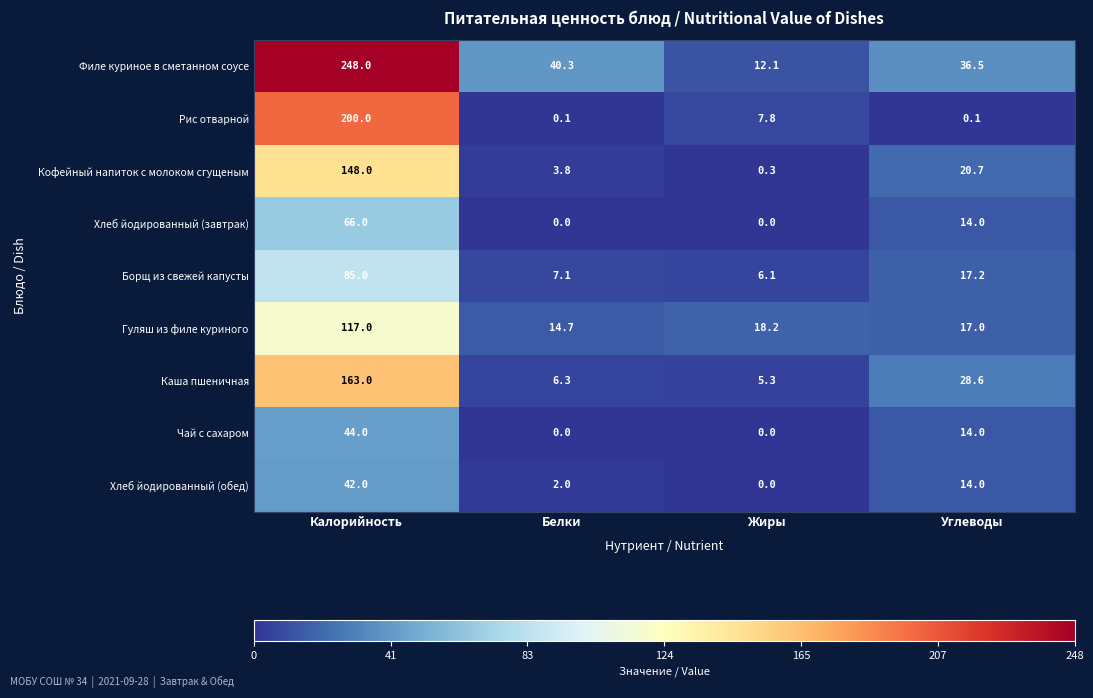

At which label does Рис отварной first exceed 7?

Калорийность